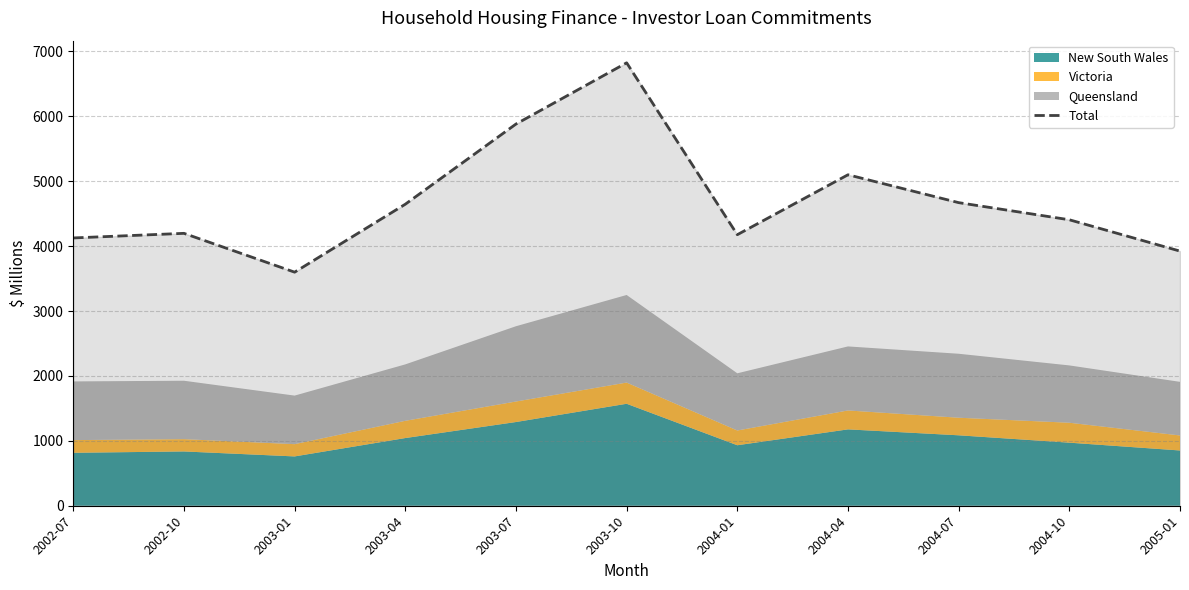

Reading right to left, list all the values displayed in this chart.

2005-01=3923.7	2004-10=4406.6	2004-07=4670.6	2004-04=5100.1	2004-01=4176.8	2003-10=6825.2	2003-07=5881.7	2003-04=4646.2	2003-01=3599.2	2002-10=4197.5	2002-07=4126.6